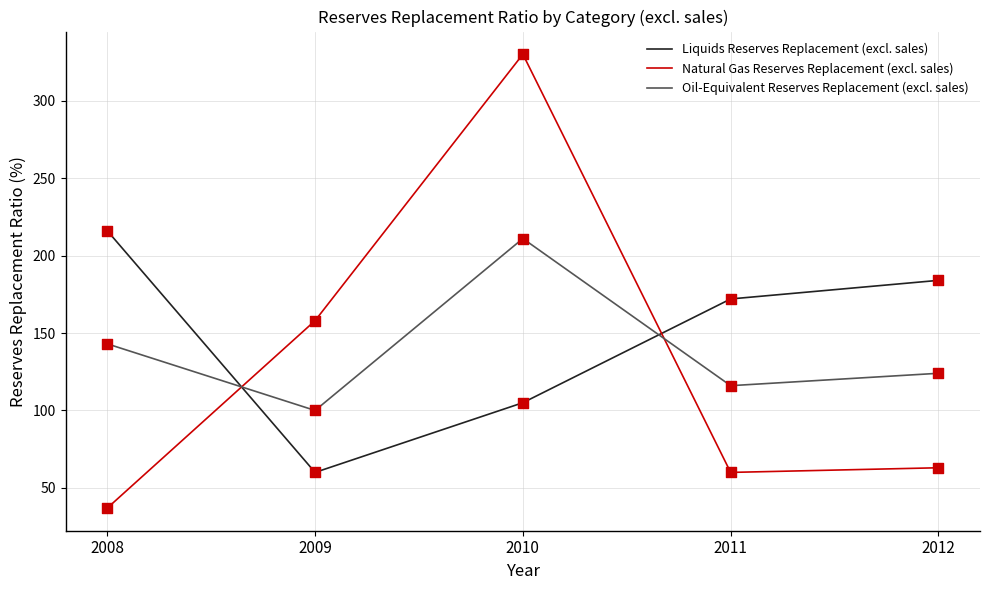

What is the spread (max minus min) of values at 2010?

225